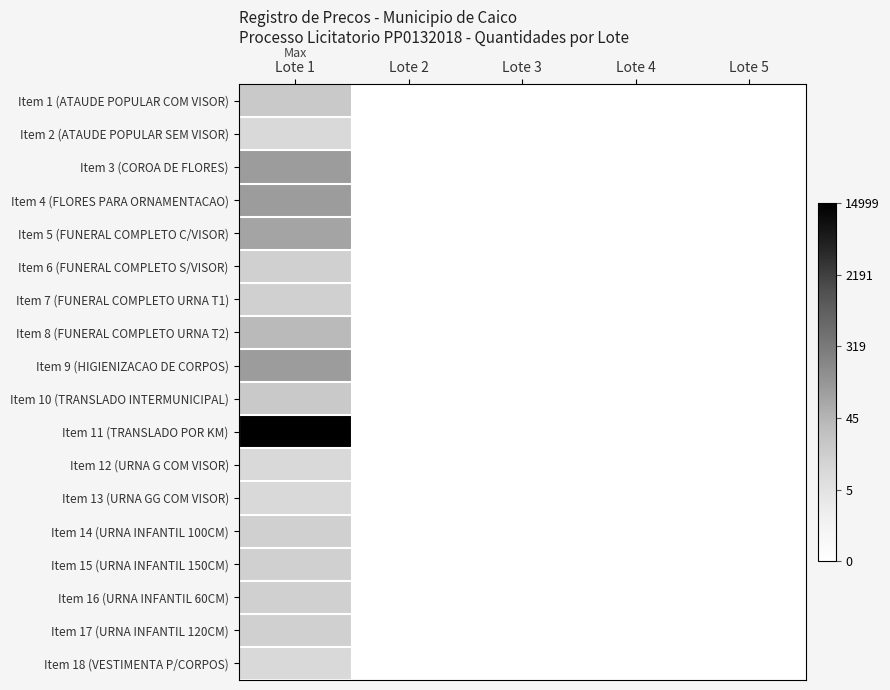

Reading right to left, what are all the values shown in this chart?

Item 1 (ATAUDE POPULAR COM VISOR): Lote 5=0.0	Lote 4=0.0	Lote 3=0.0	Lote 2=0.0	Lote 1=3.0
Item 2 (ATAUDE POPULAR SEM VISOR): Lote 5=0.0	Lote 4=0.0	Lote 3=0.0	Lote 2=0.0	Lote 1=2.4
Item 3 (COROA DE FLORES): Lote 5=0.0	Lote 4=0.0	Lote 3=0.0	Lote 2=0.0	Lote 1=4.6
Item 4 (FLORES PARA ORNAMENTACAO): Lote 5=0.0	Lote 4=0.0	Lote 3=0.0	Lote 2=0.0	Lote 1=4.6
Item 5 (FUNERAL COMPLETO C/VISOR): Lote 5=0.0	Lote 4=0.0	Lote 3=0.0	Lote 2=0.0	Lote 1=4.4
Item 6 (FUNERAL COMPLETO S/VISOR): Lote 5=0.0	Lote 4=0.0	Lote 3=0.0	Lote 2=0.0	Lote 1=2.8
Item 7 (FUNERAL COMPLETO URNA T1): Lote 5=0.0	Lote 4=0.0	Lote 3=0.0	Lote 2=0.0	Lote 1=2.8
Item 8 (FUNERAL COMPLETO URNA T2): Lote 5=0.0	Lote 4=0.0	Lote 3=0.0	Lote 2=0.0	Lote 1=3.7
Item 9 (HIGIENIZACAO DE CORPOS): Lote 5=0.0	Lote 4=0.0	Lote 3=0.0	Lote 2=0.0	Lote 1=4.6
Item 10 (TRANSLADO INTERMUNICIPAL): Lote 5=0.0	Lote 4=0.0	Lote 3=0.0	Lote 2=0.0	Lote 1=3.0
Item 11 (TRANSLADO POR KM): Lote 5=0.0	Lote 4=0.0	Lote 3=0.0	Lote 2=0.0	Lote 1=9.6
Item 12 (URNA G COM VISOR): Lote 5=0.0	Lote 4=0.0	Lote 3=0.0	Lote 2=0.0	Lote 1=2.4
Item 13 (URNA GG COM VISOR): Lote 5=0.0	Lote 4=0.0	Lote 3=0.0	Lote 2=0.0	Lote 1=2.4
Item 14 (URNA INFANTIL 100CM): Lote 5=0.0	Lote 4=0.0	Lote 3=0.0	Lote 2=0.0	Lote 1=2.8
Item 15 (URNA INFANTIL 150CM): Lote 5=0.0	Lote 4=0.0	Lote 3=0.0	Lote 2=0.0	Lote 1=2.8
Item 16 (URNA INFANTIL 60CM): Lote 5=0.0	Lote 4=0.0	Lote 3=0.0	Lote 2=0.0	Lote 1=2.8
Item 17 (URNA INFANTIL 120CM): Lote 5=0.0	Lote 4=0.0	Lote 3=0.0	Lote 2=0.0	Lote 1=2.8
Item 18 (VESTIMENTA P/CORPOS): Lote 5=0.0	Lote 4=0.0	Lote 3=0.0	Lote 2=0.0	Lote 1=2.4